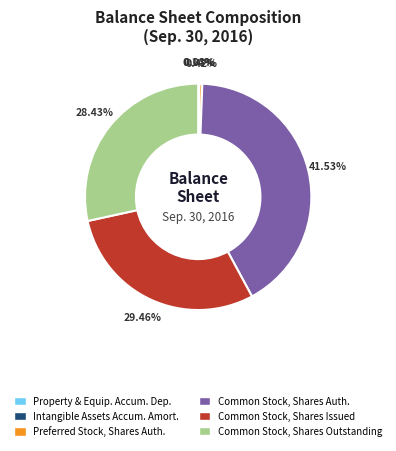

Is there any slice that represents more than half of the pie?

No